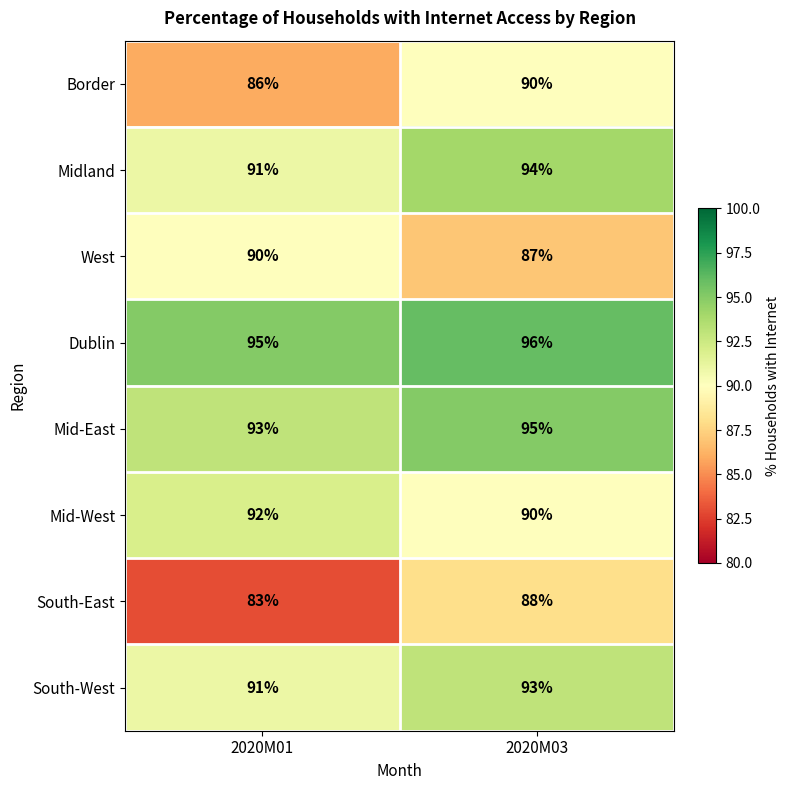

List the labels in order of West value, smallest first.

2020M03, 2020M01